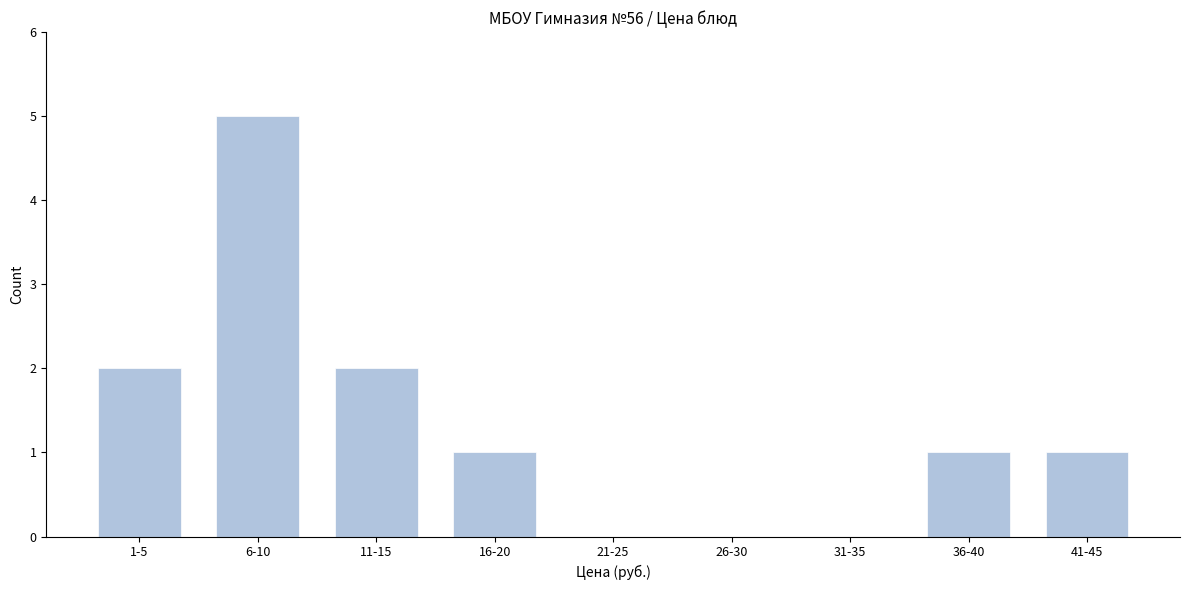

Reading left to right, extract all data points from this chart.

1-5=2	6-10=5	11-15=2	16-20=1	21-25=0	26-30=0	31-35=0	36-40=1	41-45=1